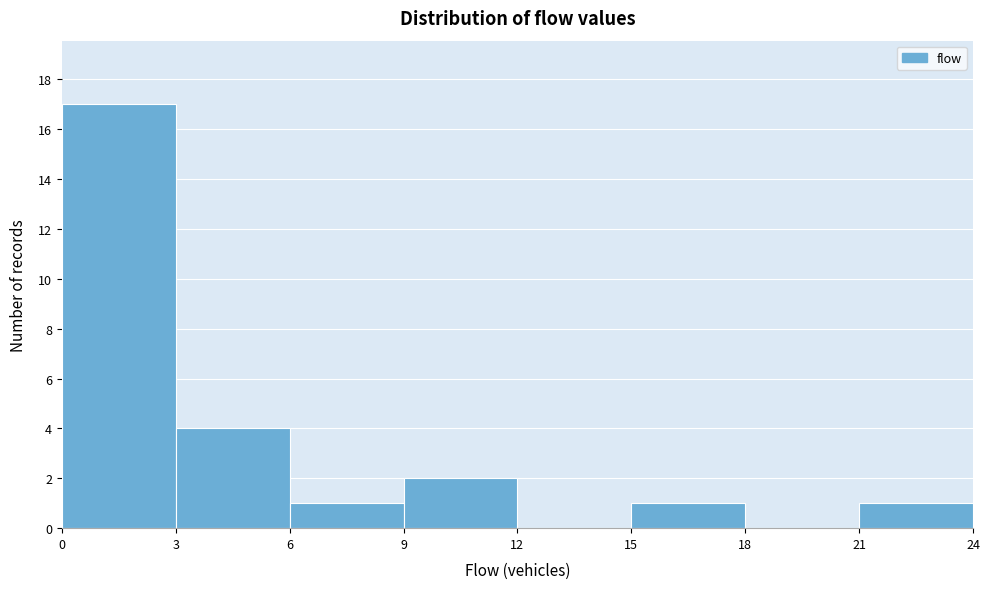

Reading left to right, transcribe this chart: for each bar, give the range it covers on the x-axis and its height. The values are not printed on the chart, so give them approximately, as read against the axis.

0 to 3: 17
3 to 6: 4
6 to 9: 1
9 to 12: 2
12 to 15: 0
15 to 18: 1
18 to 21: 0
21 to 24: 1